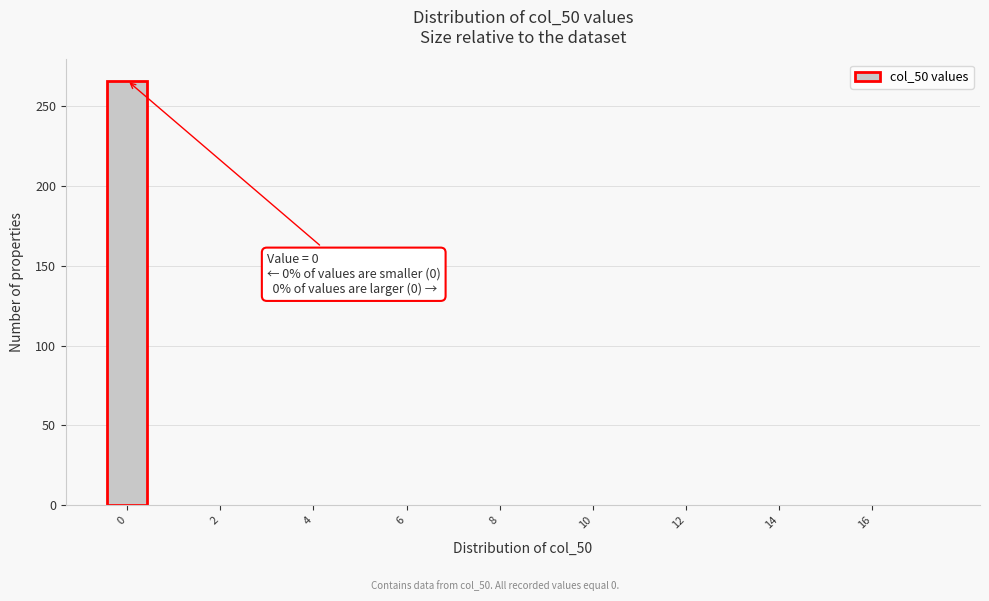

Which range on the x-axis has the tallest bar?

-0.5 to 0.5